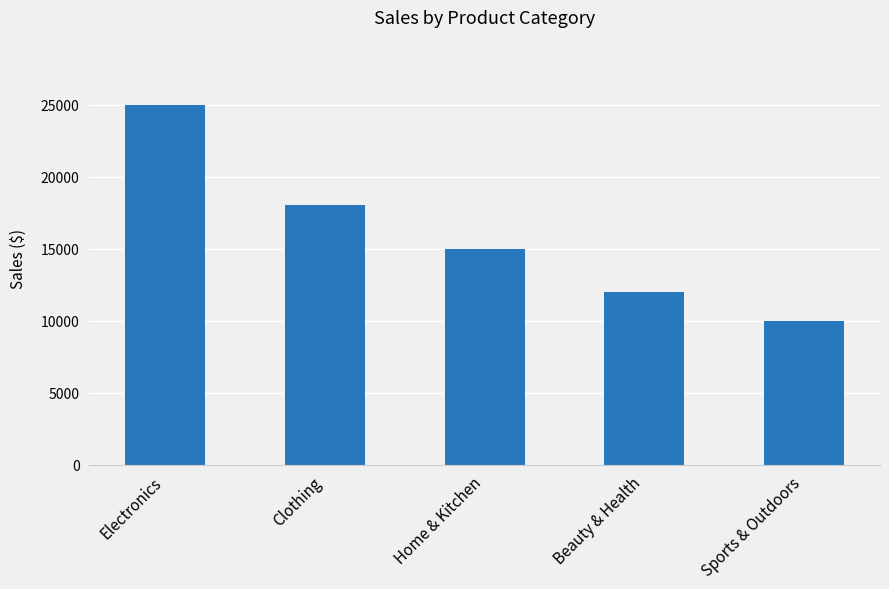

Reading left to right, transcribe all the data shown in this chart.

25000	18000	15000	12000	10000